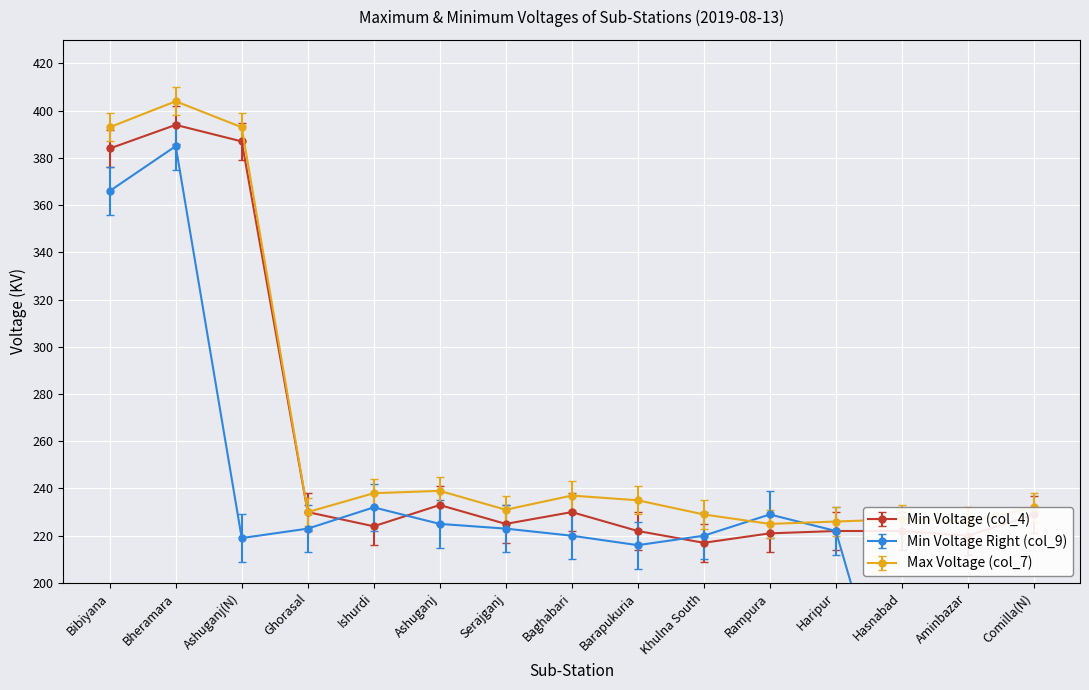

What are all the series names shown in the legend?

Min Voltage (col_4), Min Voltage Right (col_9), Max Voltage (col_7)